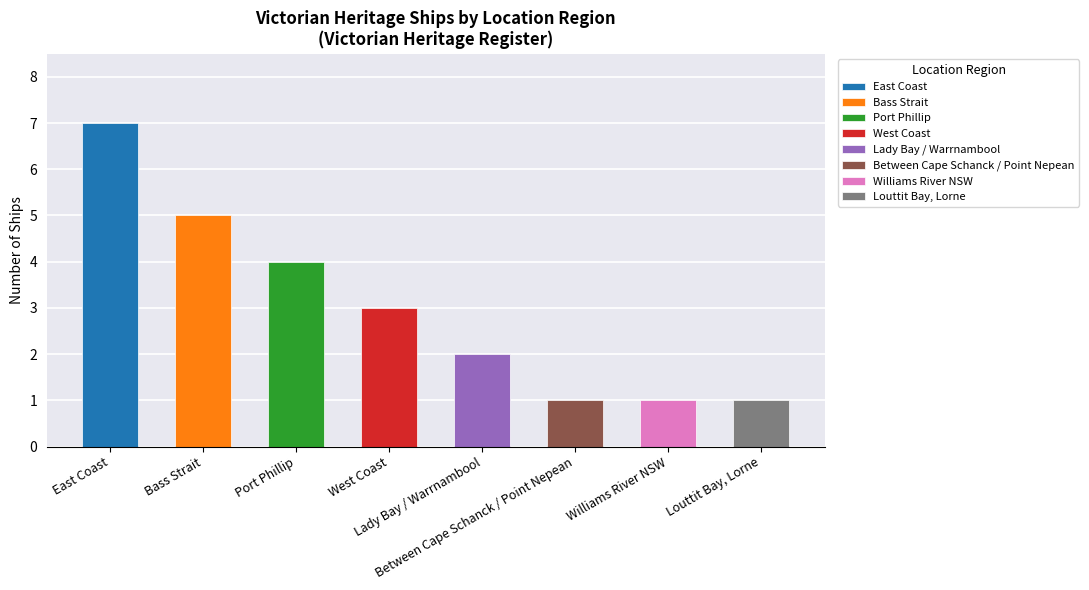

What is the change in value from Bass Strait to Port Phillip?

-1